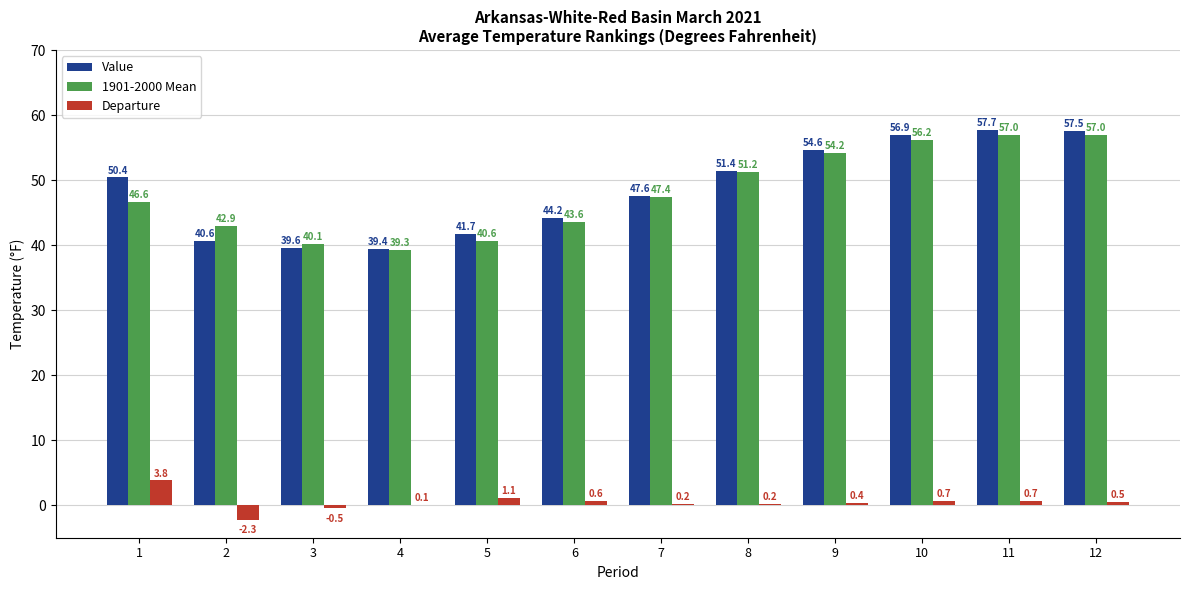

Which series has the widest spread of values?

Value